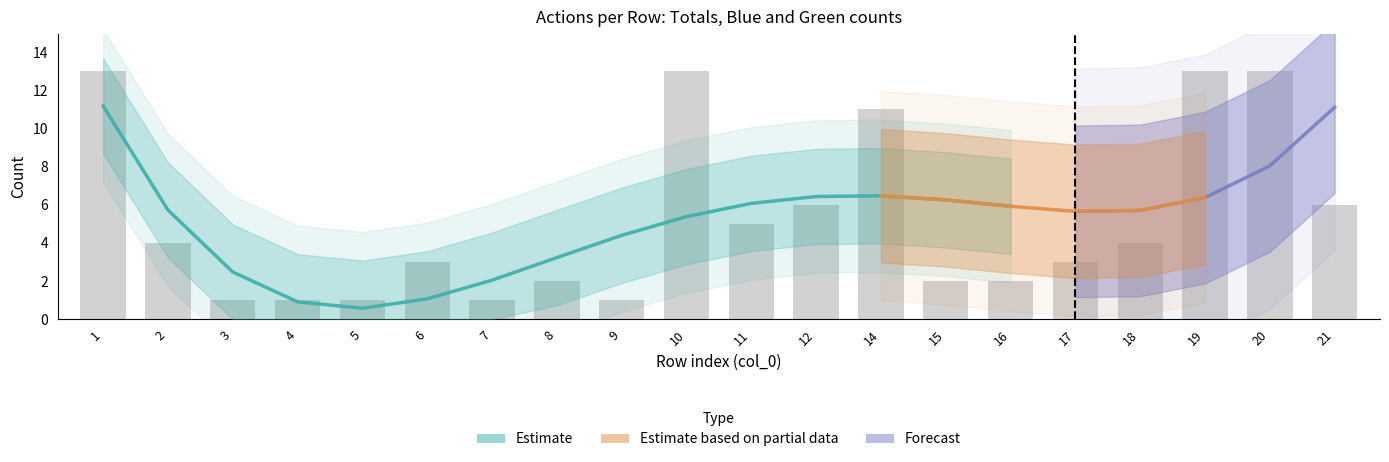

Rank the categories by # groen value from lowest to highest.

1, 2, 3, 4, 5, 6, 7, 8, 9, 11, 12, 14, 15, 16, 17, 18, 19, 20, 10, 21